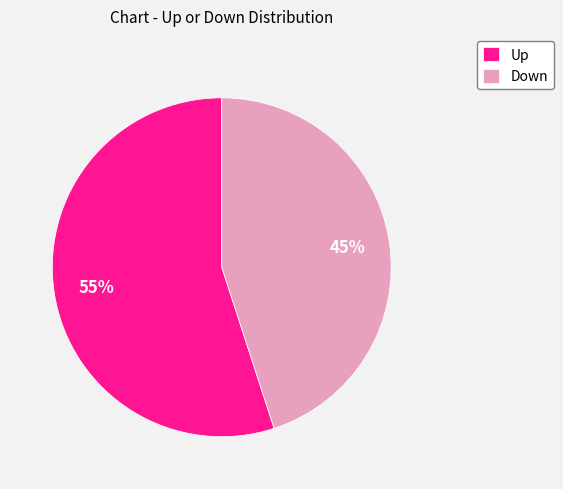

To the nearest percent, what is the average slice percentage?

50%